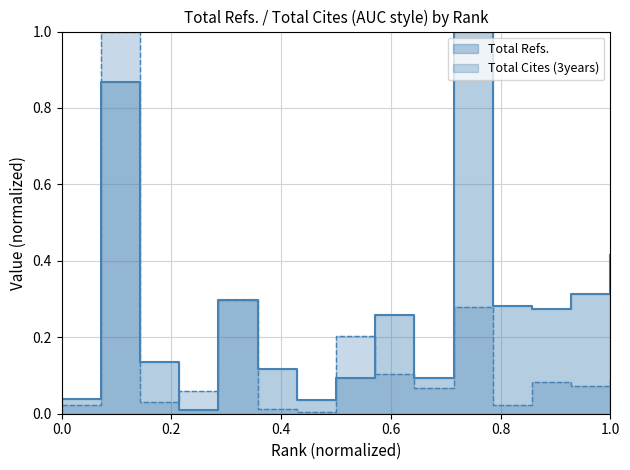

Where is Total Refs. nearest to the value 0?

4